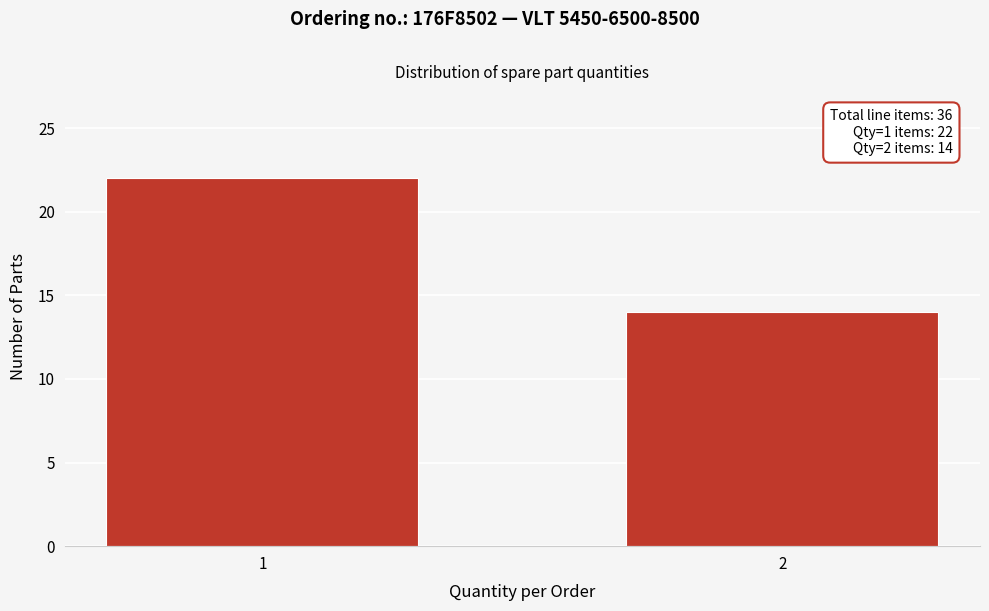

Reading right to left, what are all the values shown in this chart?

14	22